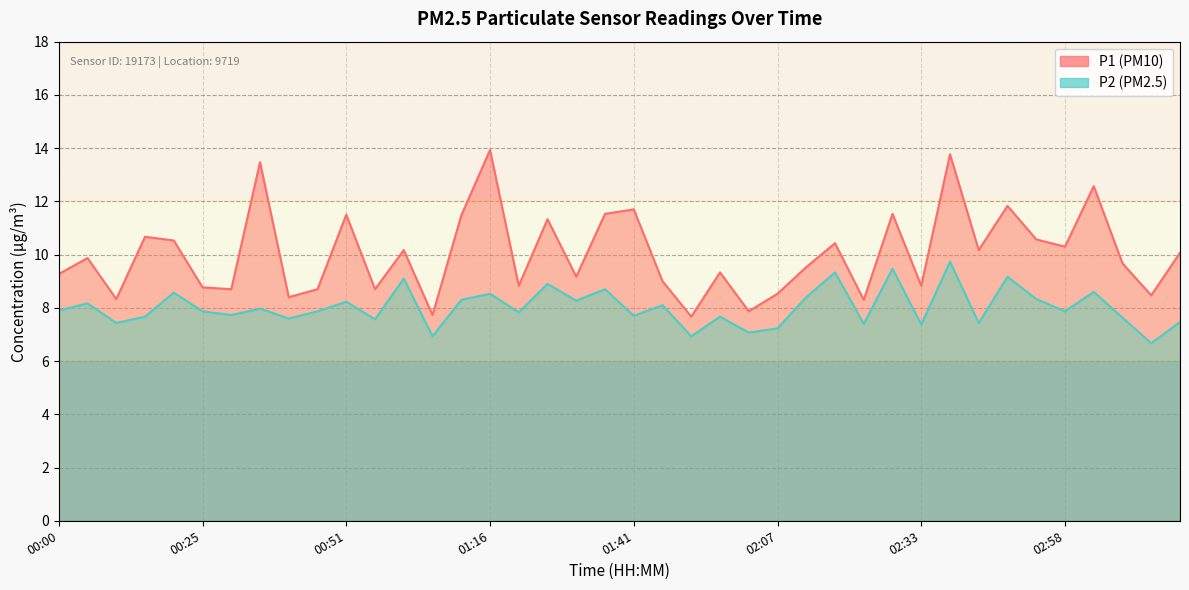

Rank the series by their average value, from lowest to highest.

P2, P1